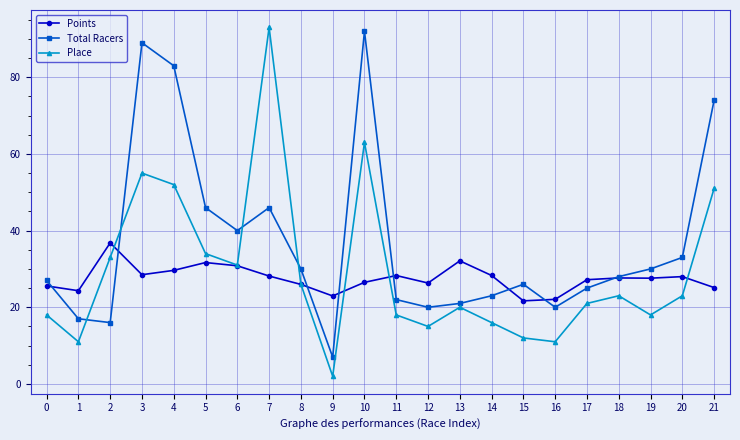

In Place, how many points are lower than both neighbors (excluding endpoints)?

6